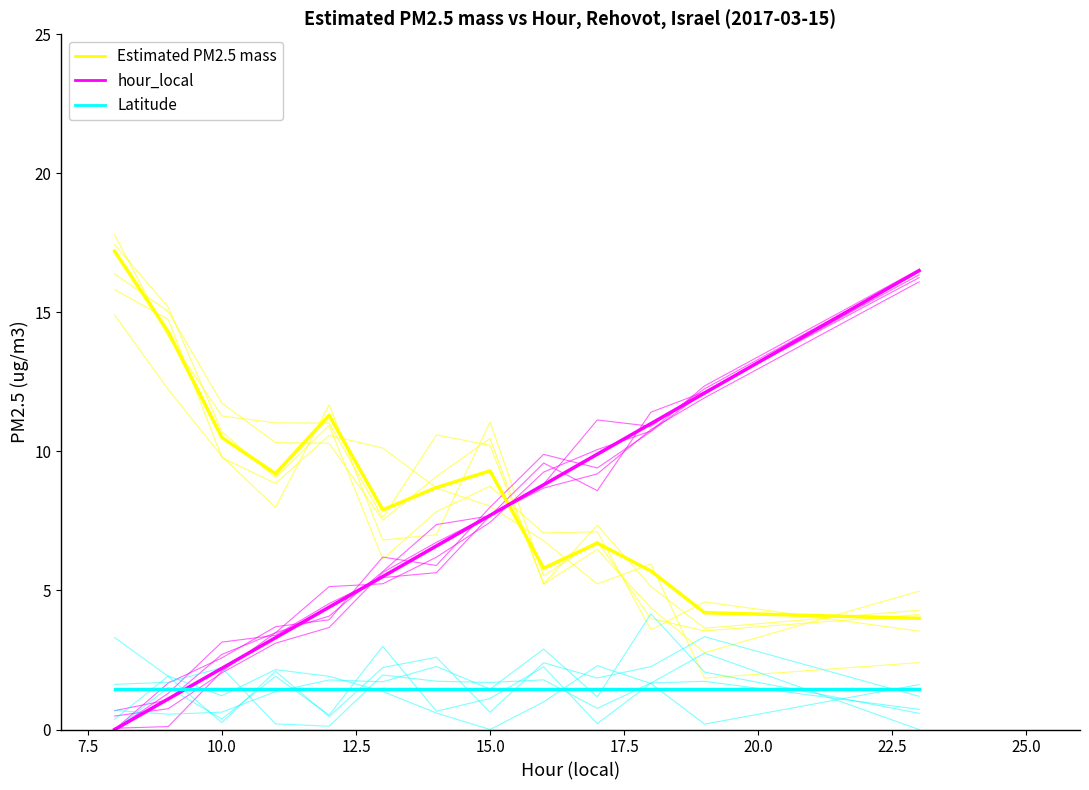

How many lines are shown in the chart?

3